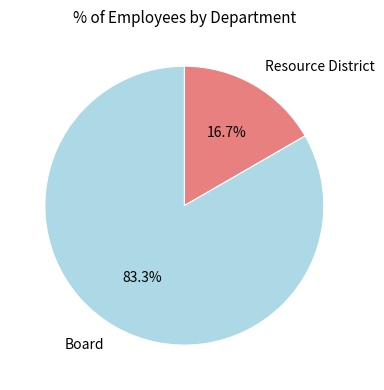

Does any single category account for the majority?

Yes